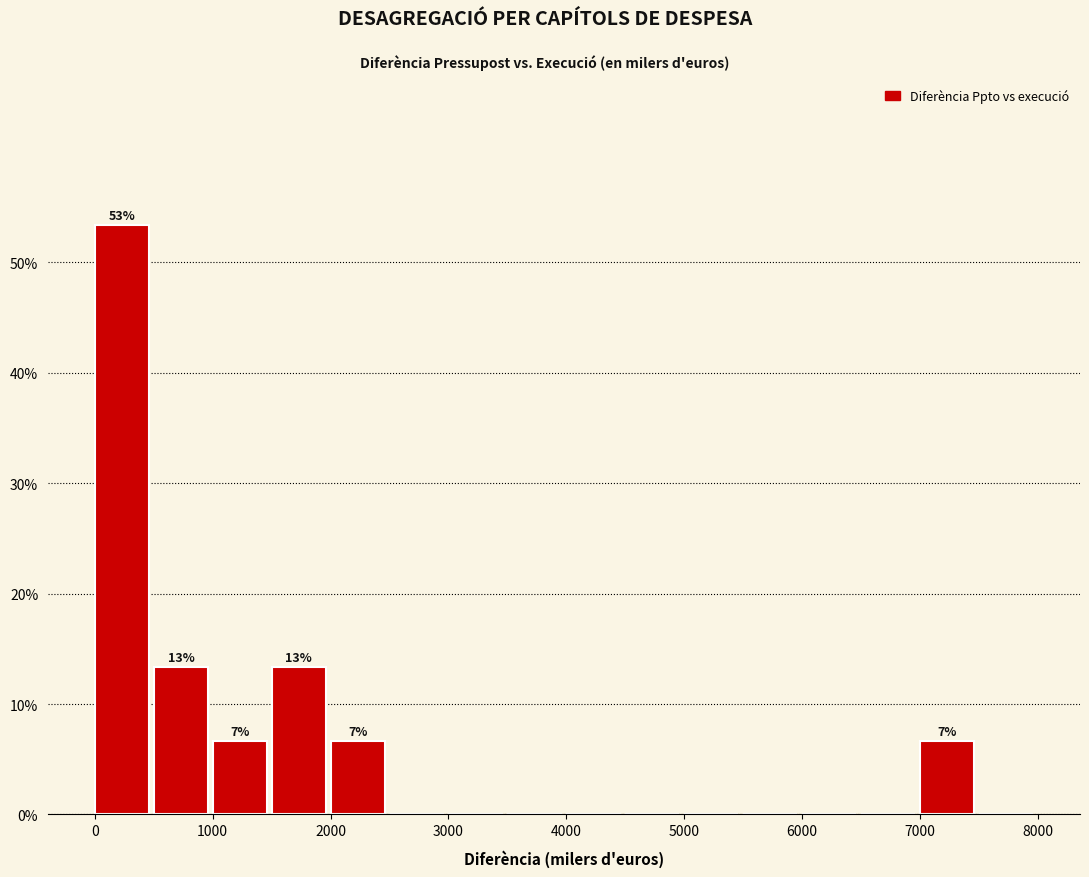

Which range on the x-axis has the tallest bar?

0 to 500